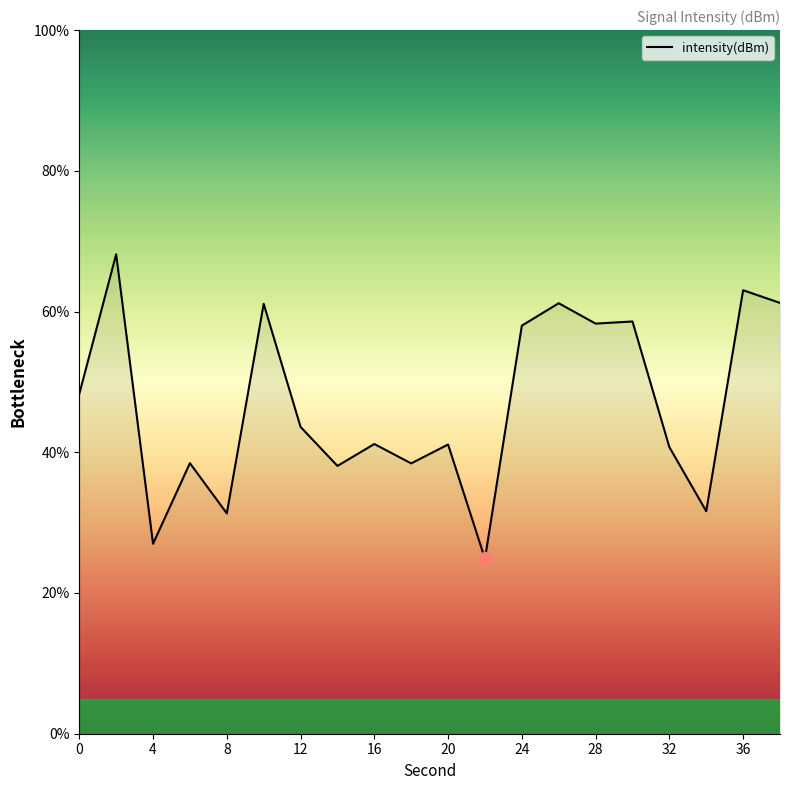

What is the greatest value displayed?

68.1